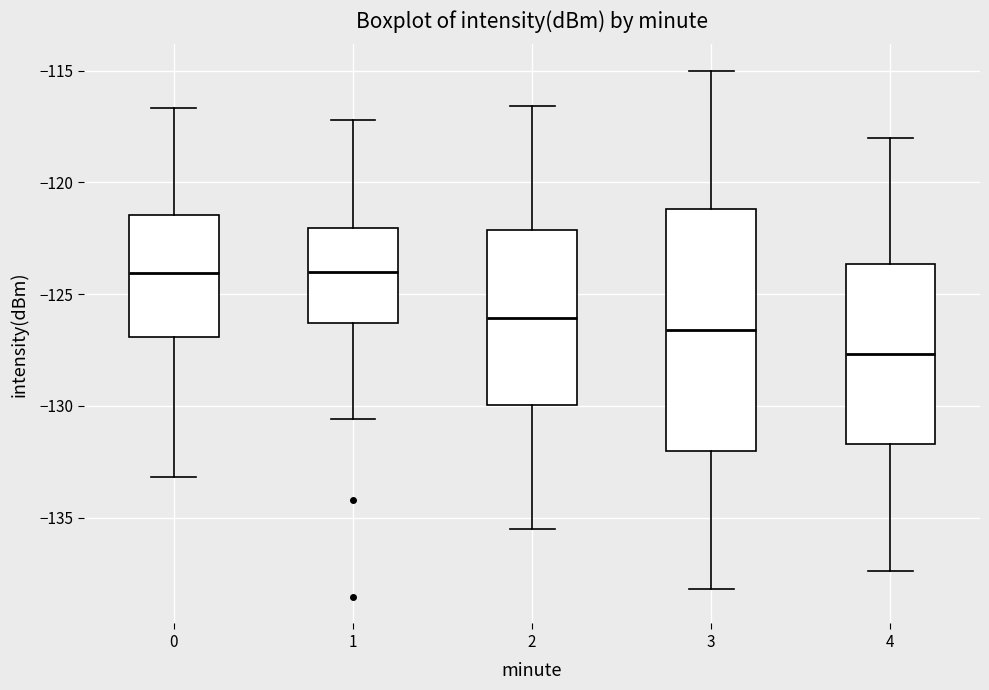

Which box is the tallest, from its lower edge to its upper edge?

3